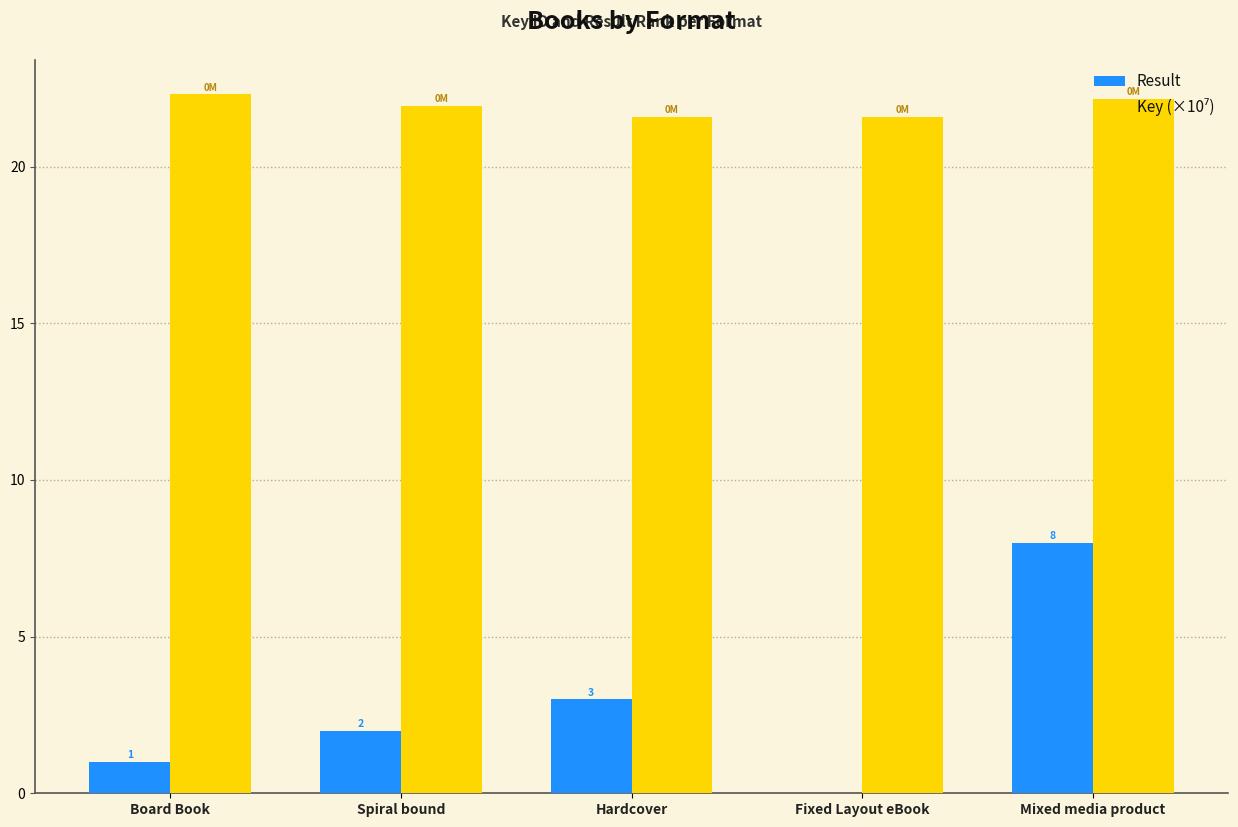

How many data points does each series have?

5